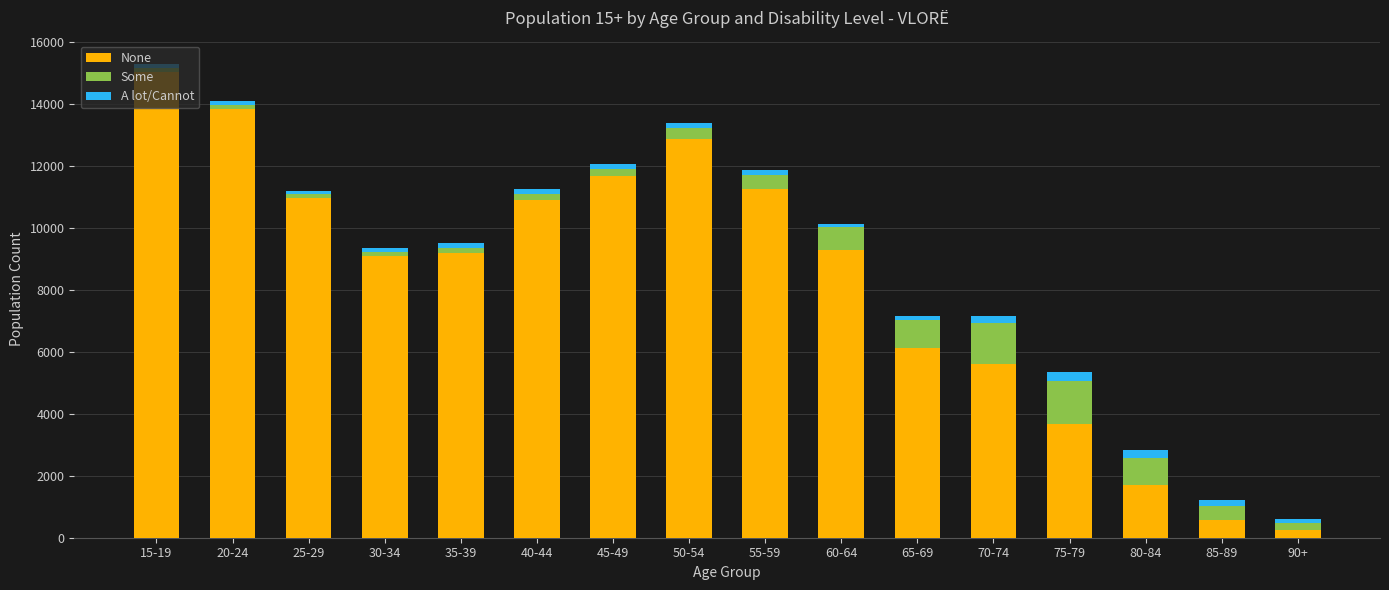

At which label does None reach its peak?

15-19